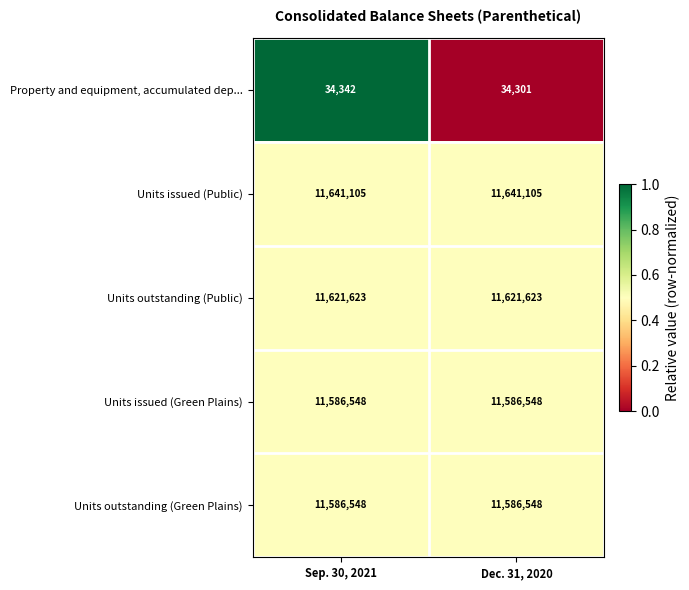

What is the approximate value of Units issued (Green Plains) at Dec. 31, 2020?

11586548